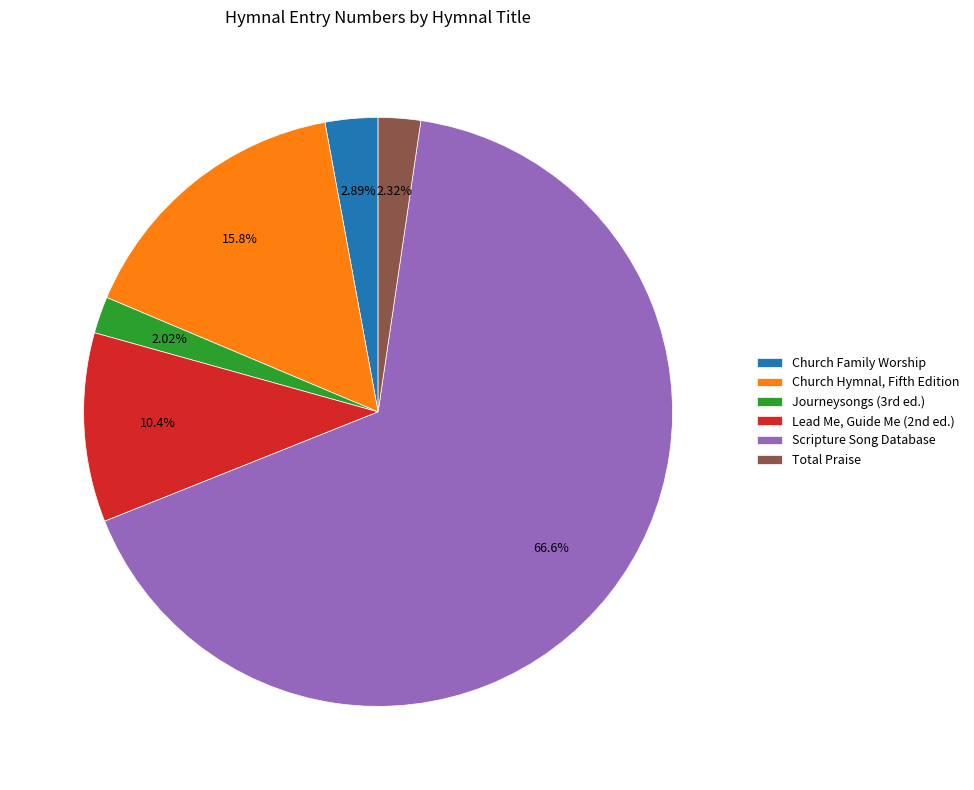

How many slices are in this pie chart?

6